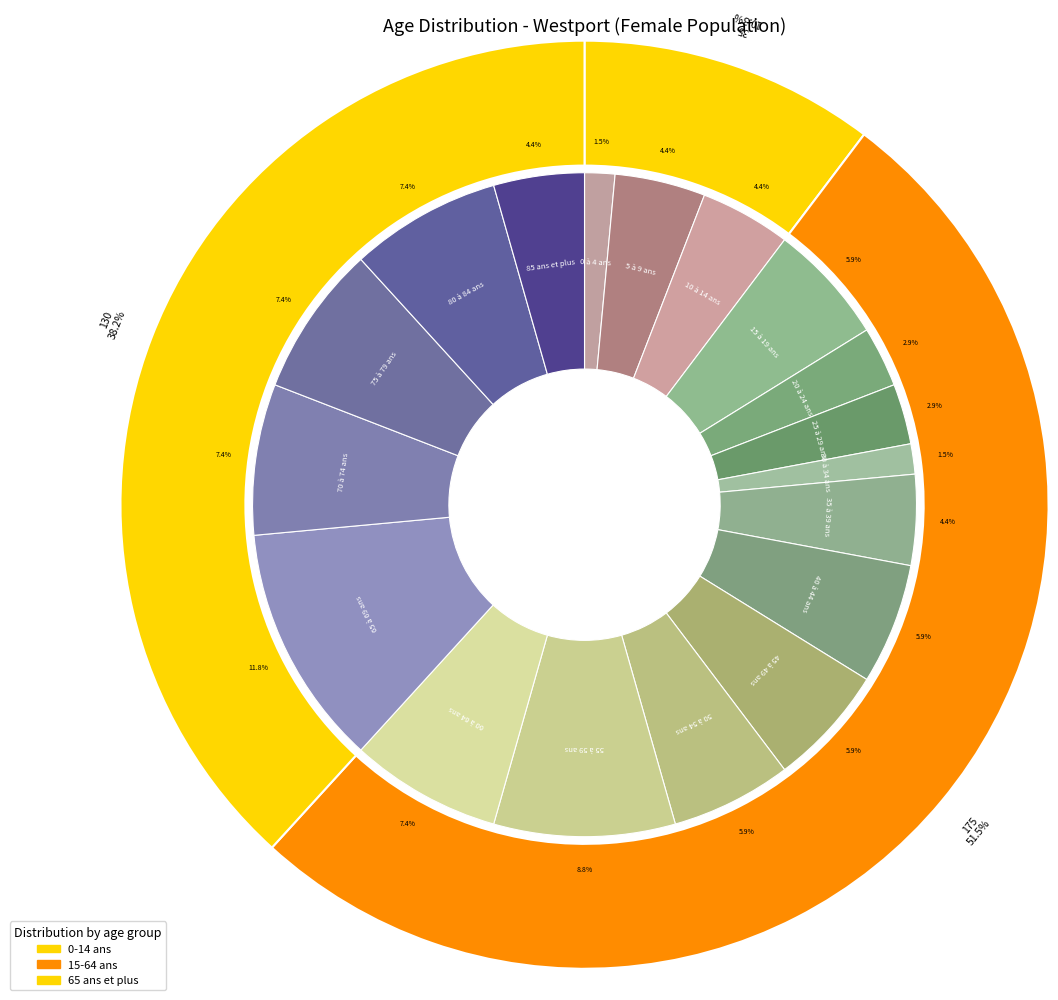

To the nearest percent, what is the average slice percentage?

33%